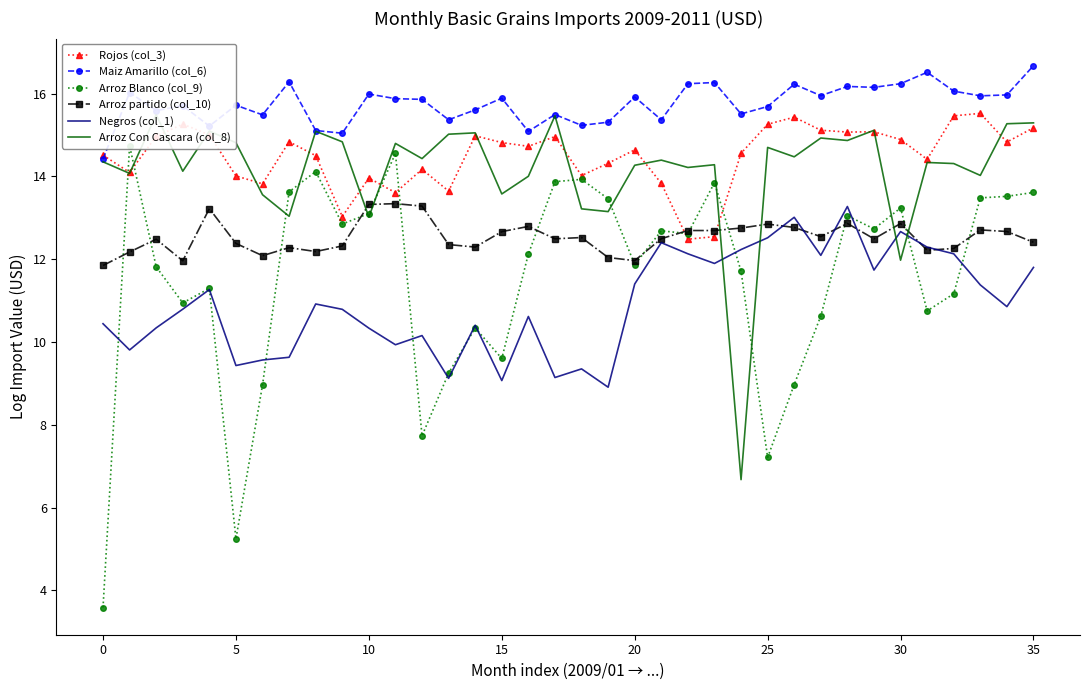

True or false: Arroz partido (col_10) has a value of 16.8 at 20.

False